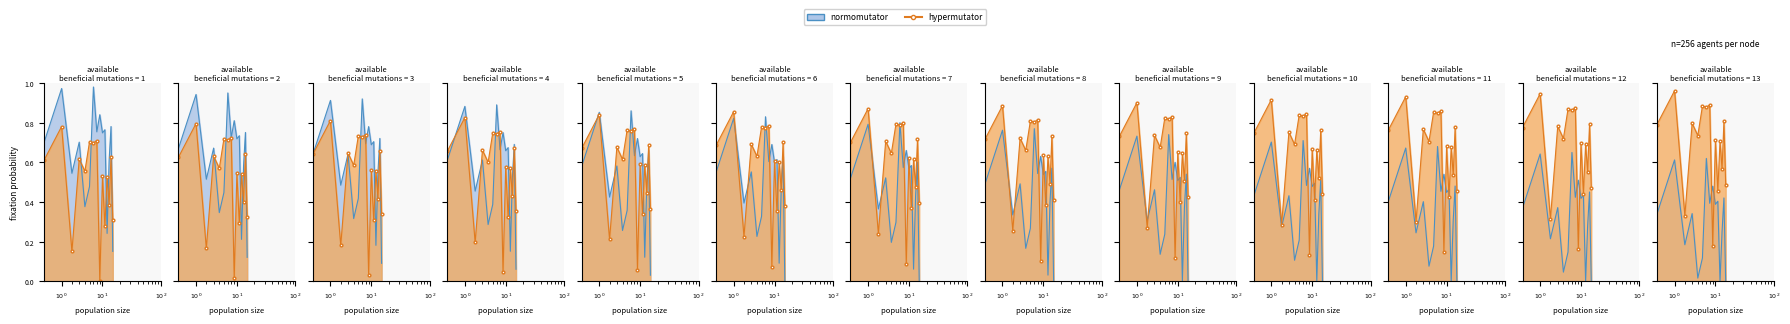

Which series has the widest spread of values?

hypermutator